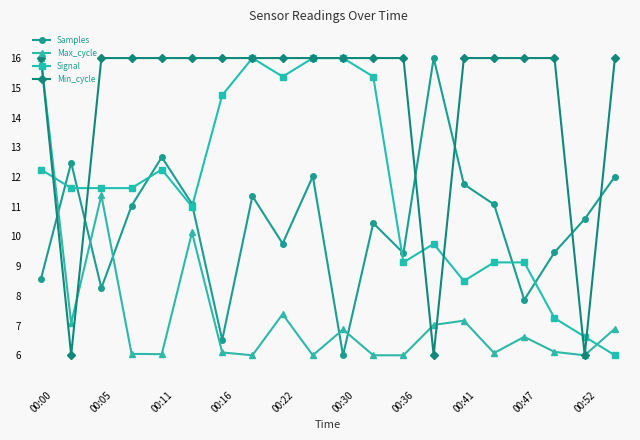

True or false: Max_cycle and Samples cross at least once.

True